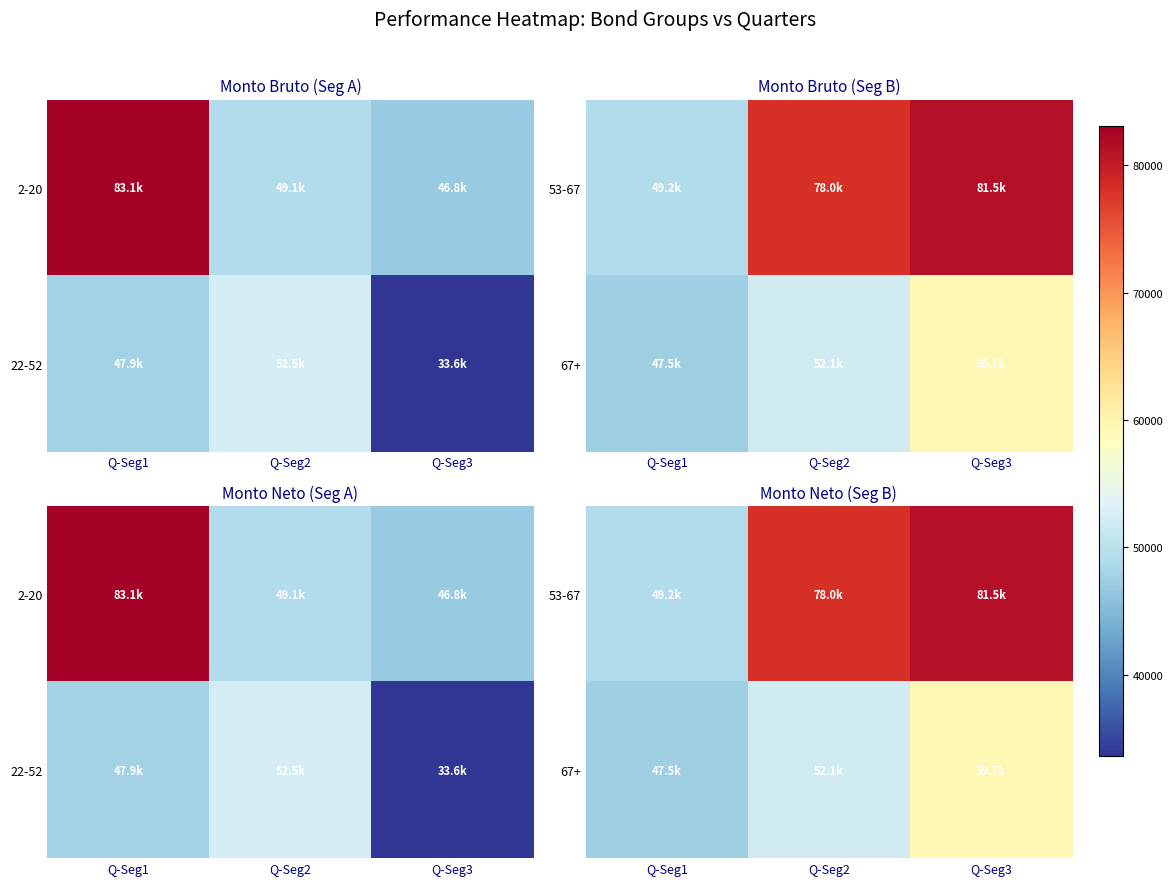

Which category has the highest value in the 67+ series?

Q-Seg3